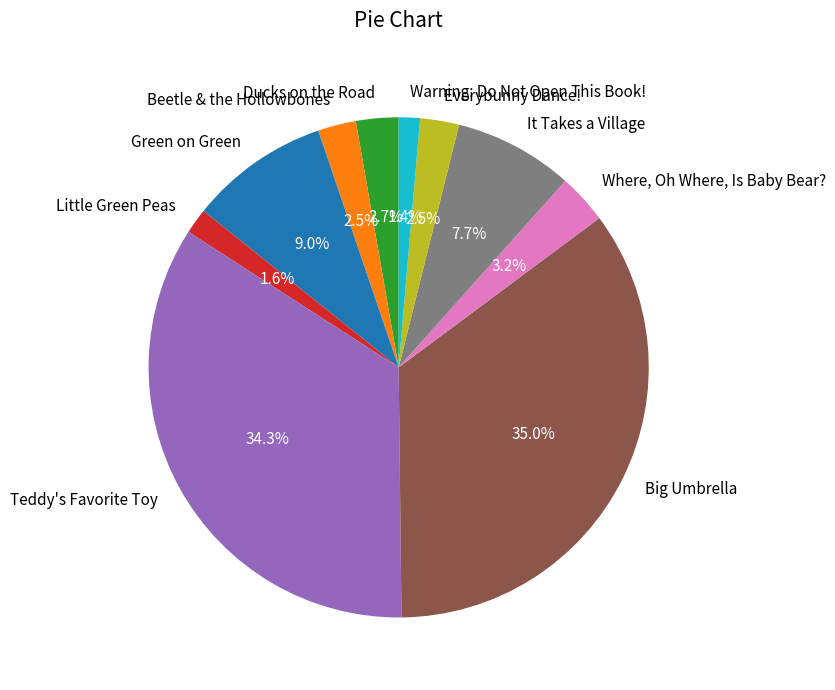

Is the sum of Green on Green and It Takes a Village greater than half?

No